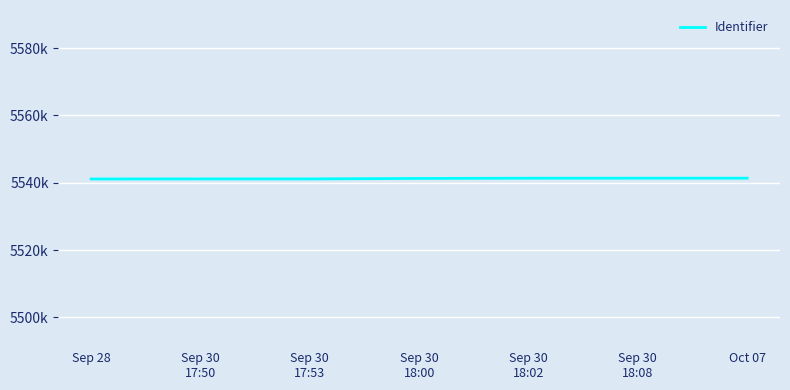

Which label corresponds to the smallest value in the chart?

Sep 28